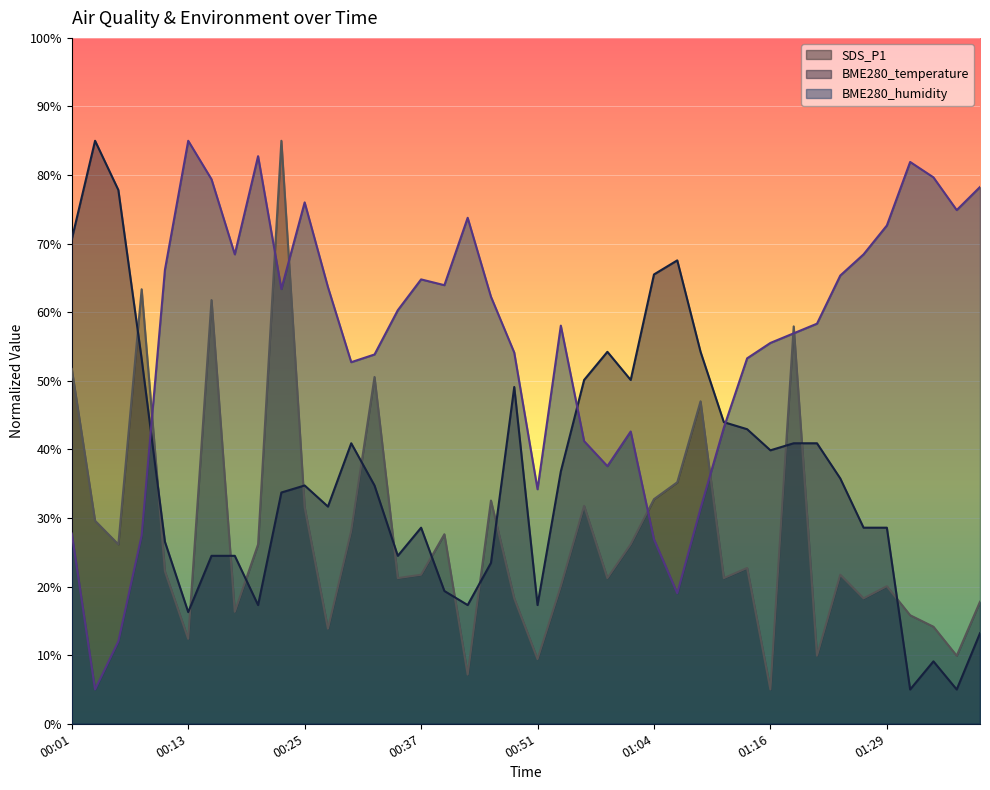

Between 00:45 and 01:45, which is larger?

00:45